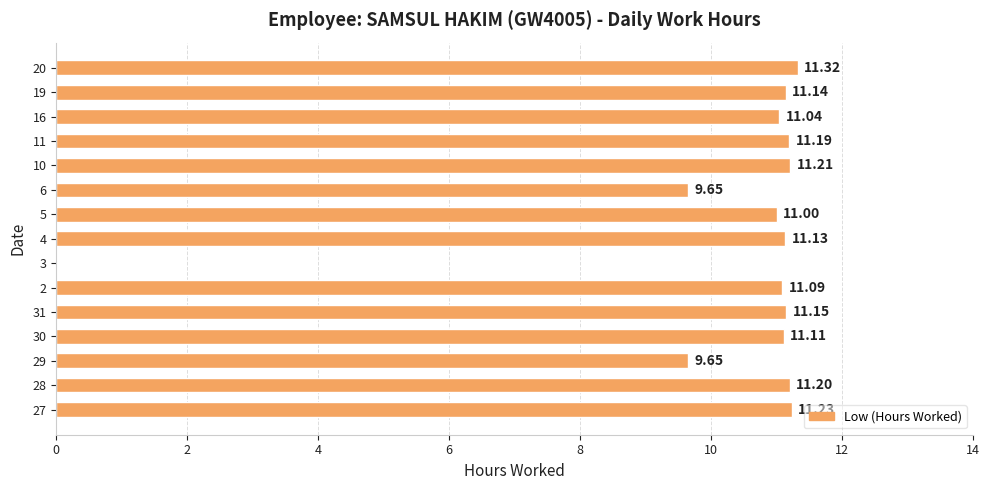

At which category does the chart reach its peak across all series?

20